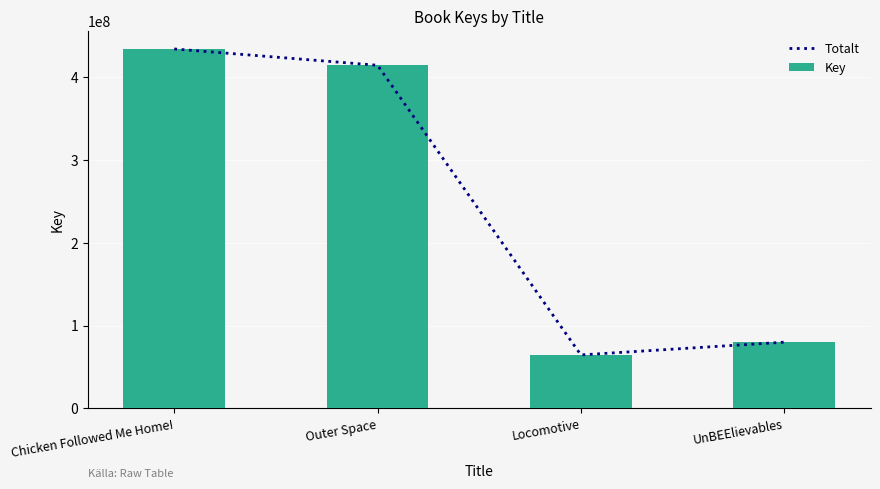

What is the maximum value for Totalt?

434166363